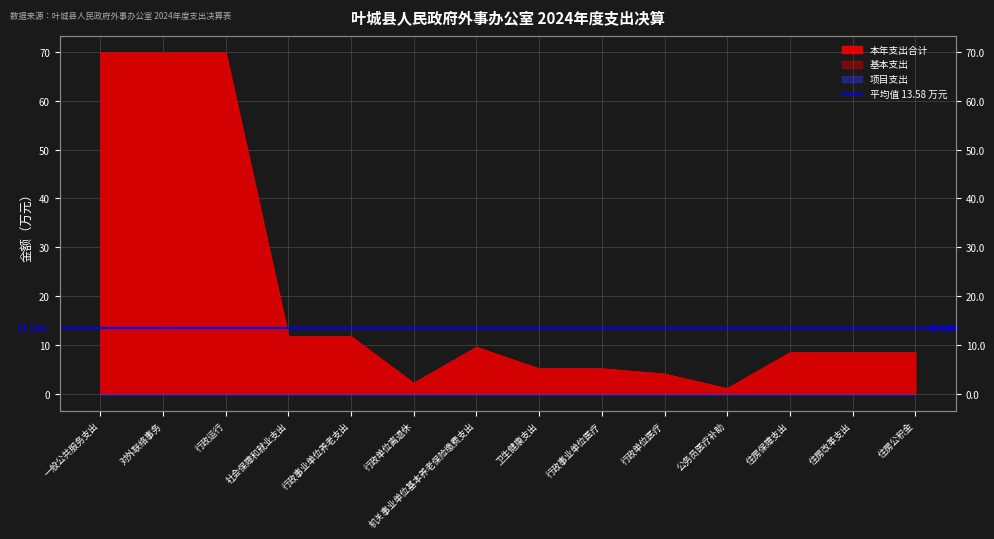

At which category does 基本支出 reach its first local peak?

机关事业单位基本养老保险缴费支出